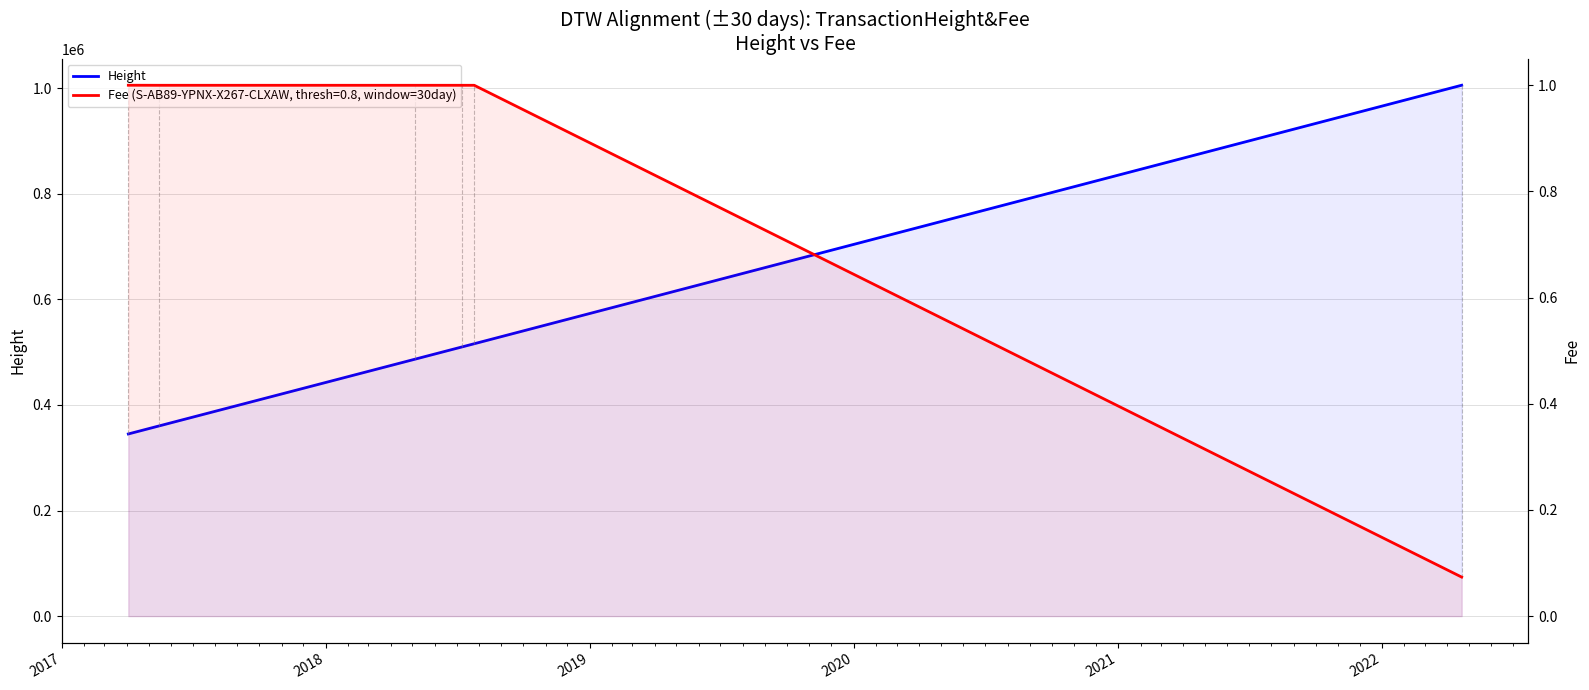

How many values are below 509864?

3